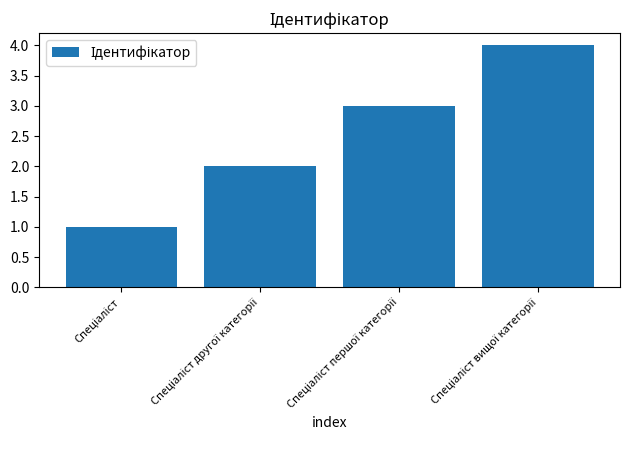

Does the chart contain any negative values?

No